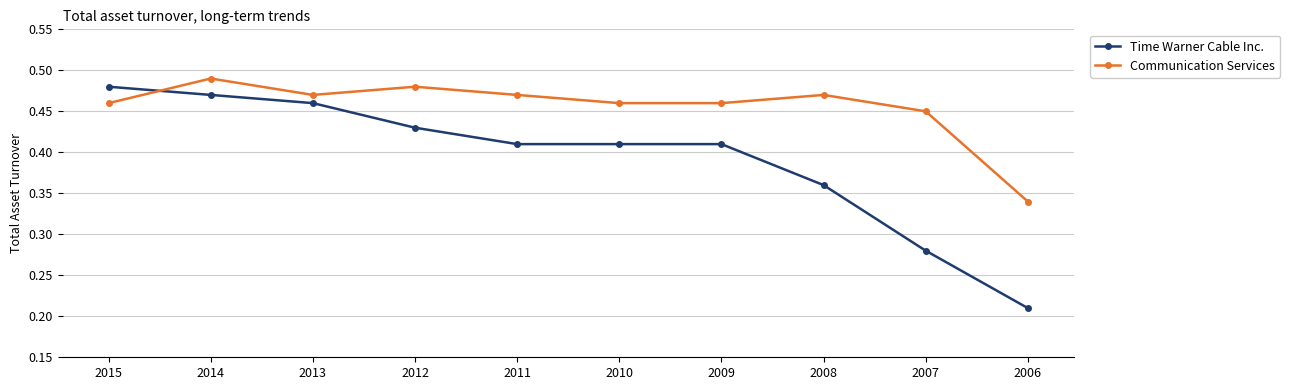

What is the sum of the Communication Services values at 2010 and 2011?

0.9